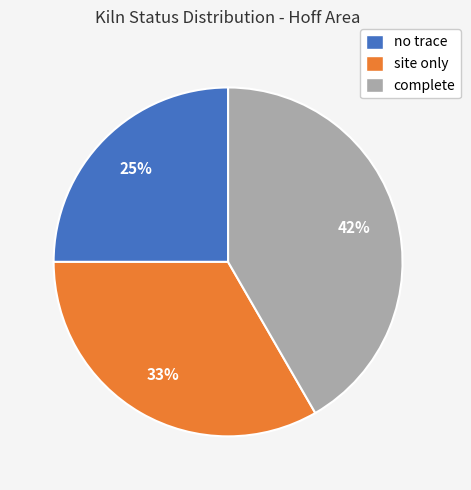

What is the smallest slice in the pie chart?

no trace